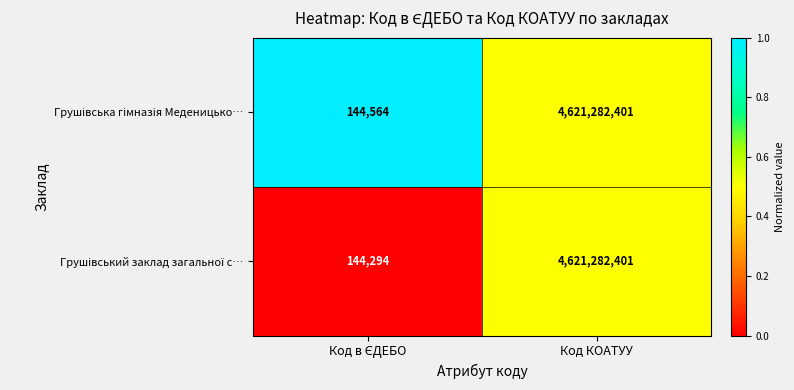

At which category does the chart reach its peak across all series?

Код КОАТУУ